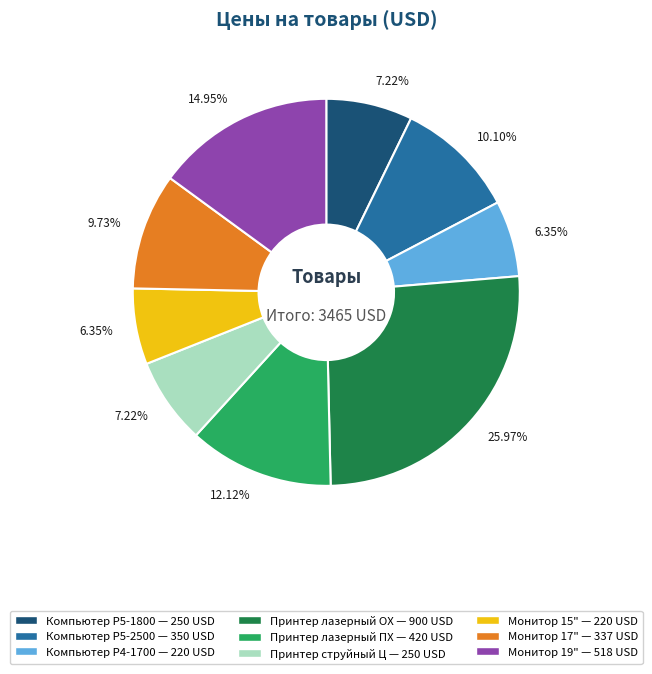

What percentage do Монитор 17" and Монитор 19" together represent?

24.7%